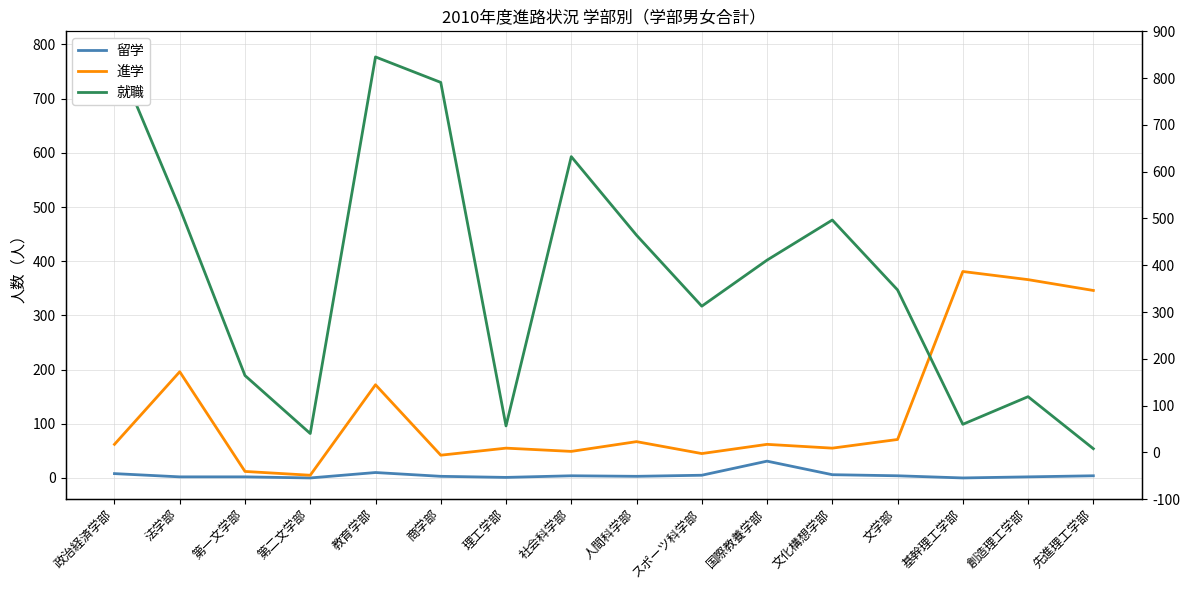

What is the difference between the maximum and minimum values in the 進学 series?

376